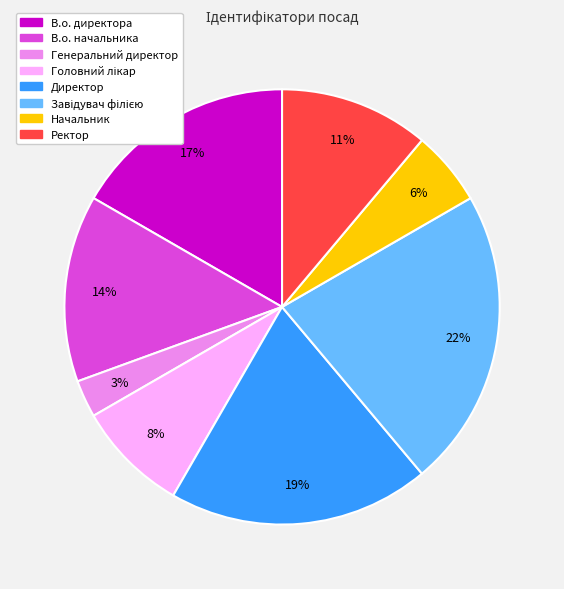

Does Начальник represent more than half of the total?

No